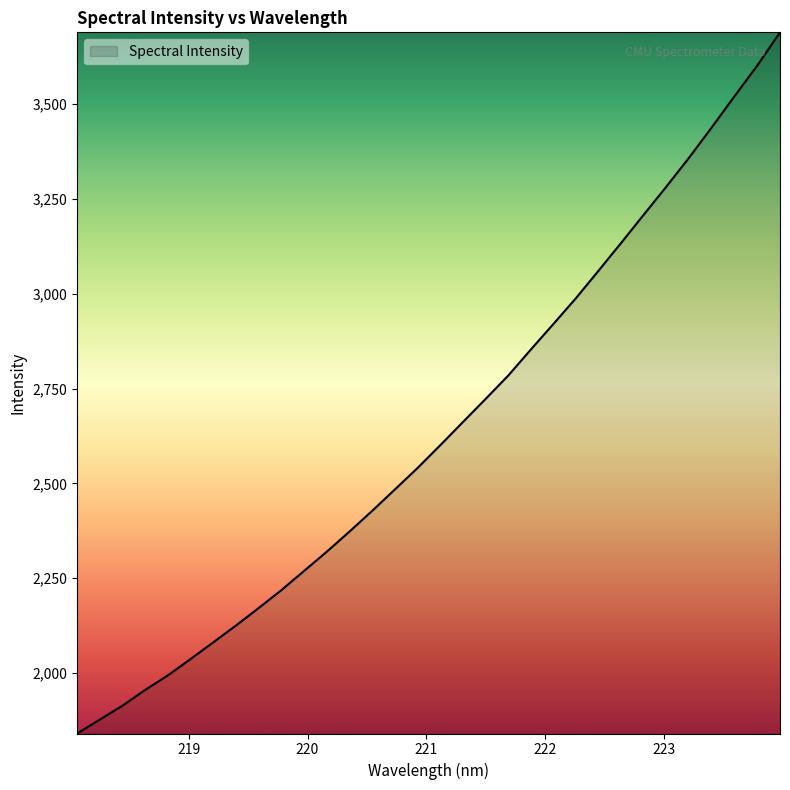

What is the difference between the maximum and minimum values?

1849.3